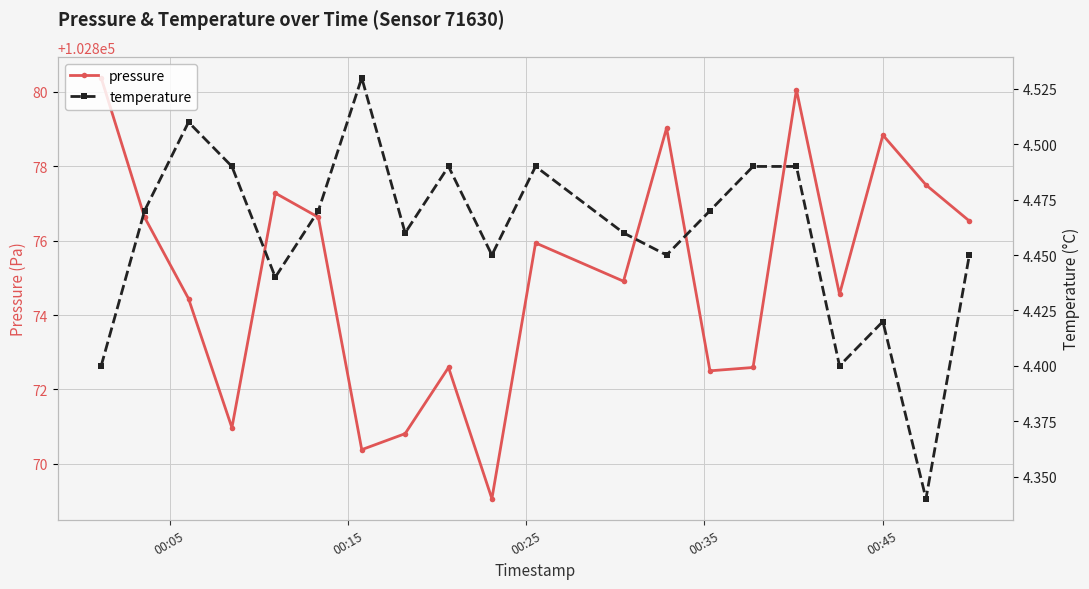

In pressure, how many points are higher than both neighbors (excluding endpoints)?

6